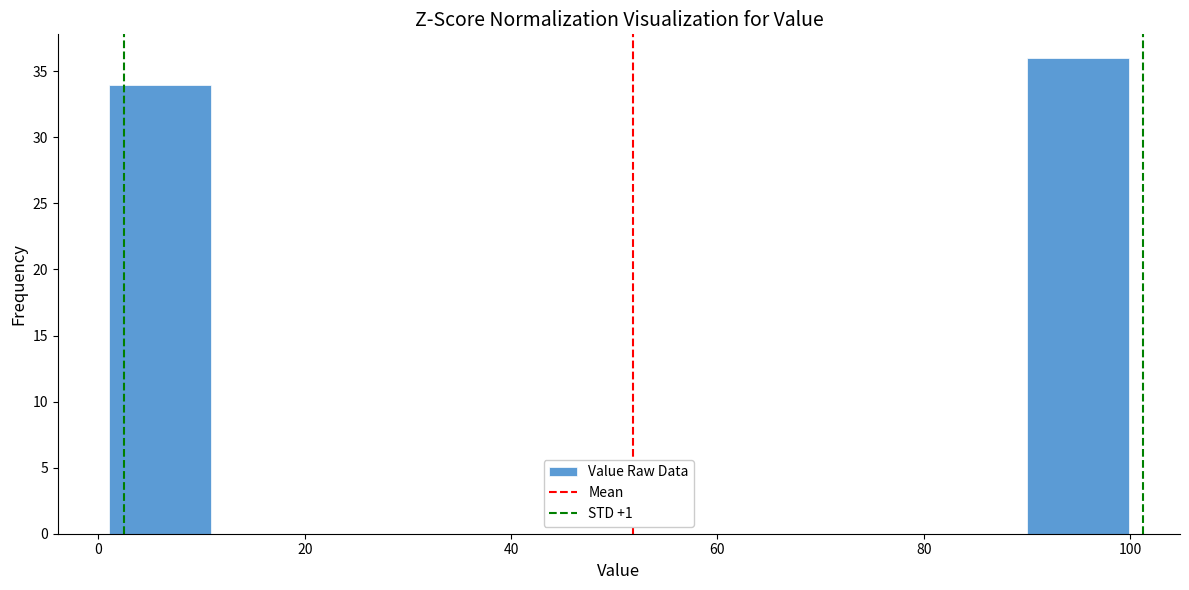

How tall is the bar that spans 2 to 10 on the x-axis? Neither the bar edges nor the heights are printed on the chart, so give them approximately, as read against the axes.

34